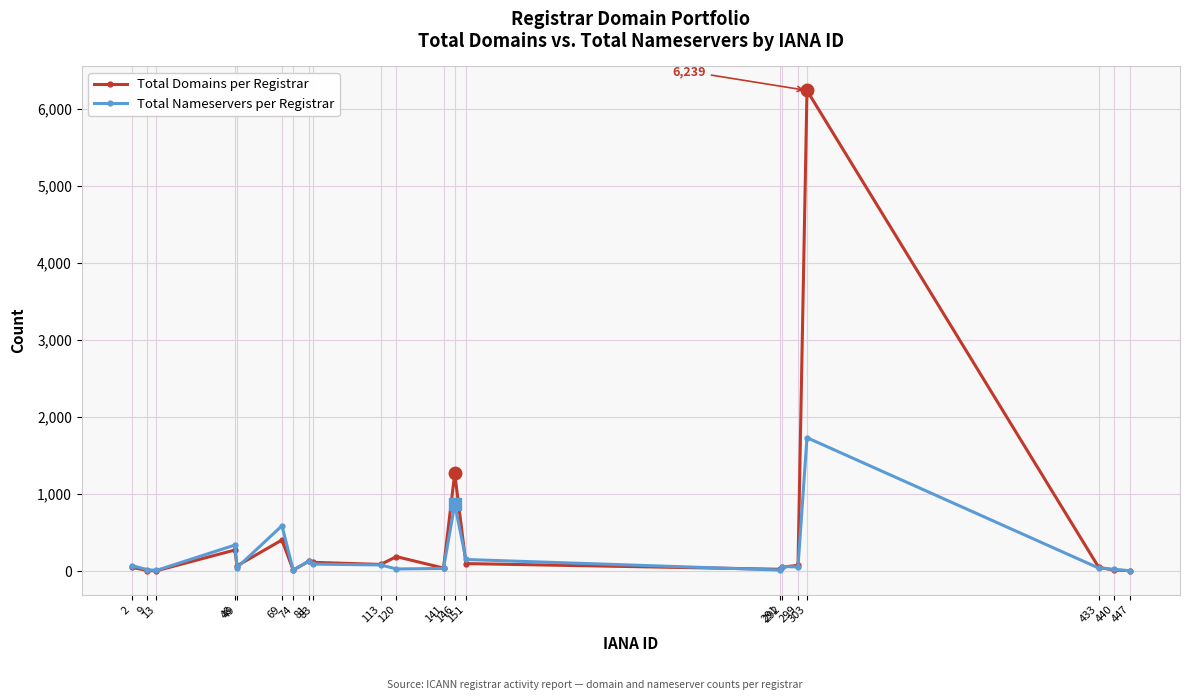

How many lines are shown in the chart?

2